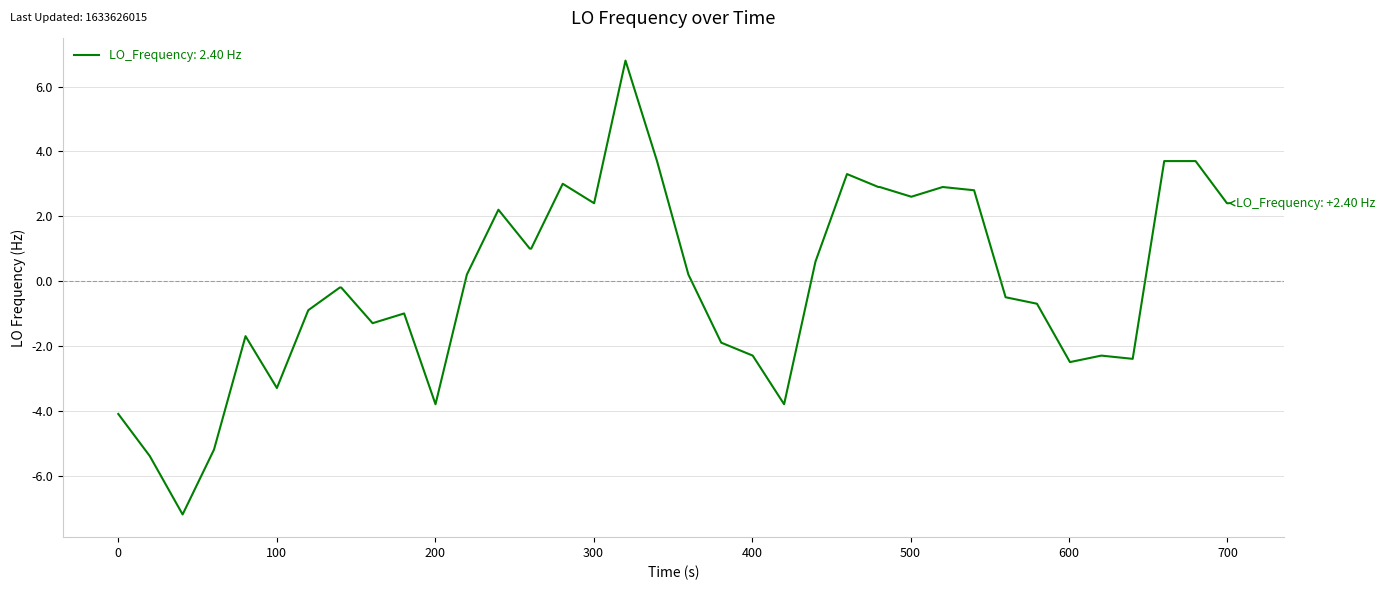

Is this an area chart (filled region under the line)?

No